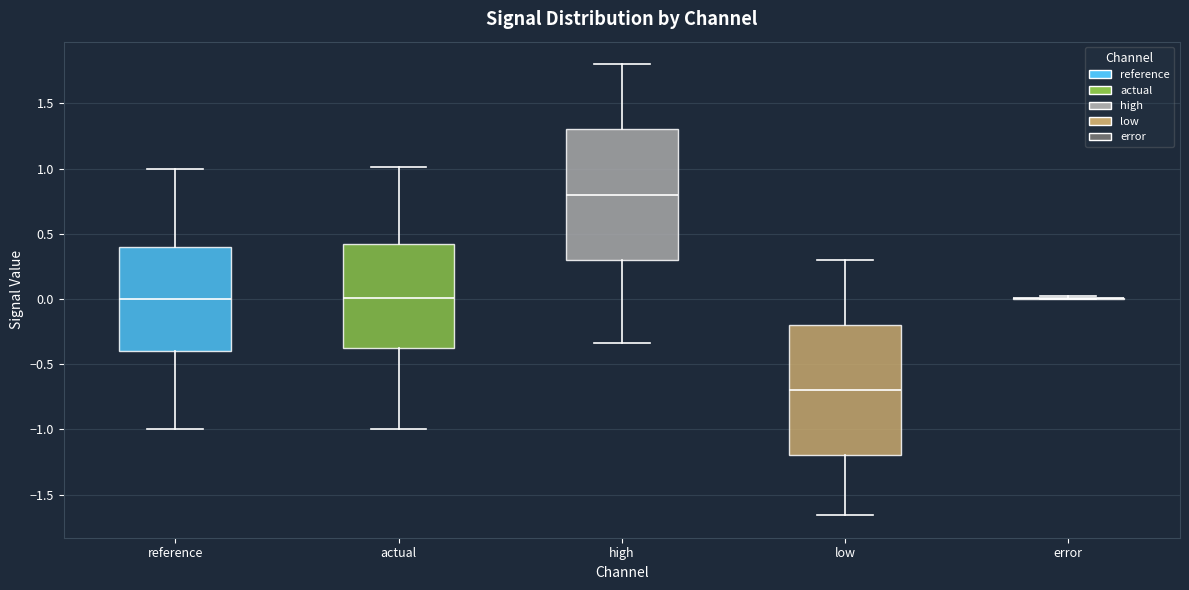

Where does the median line of the box for reference sit on the y-axis? The values are not printed on the chart, so give them approximately, as read against the axis.

0.00